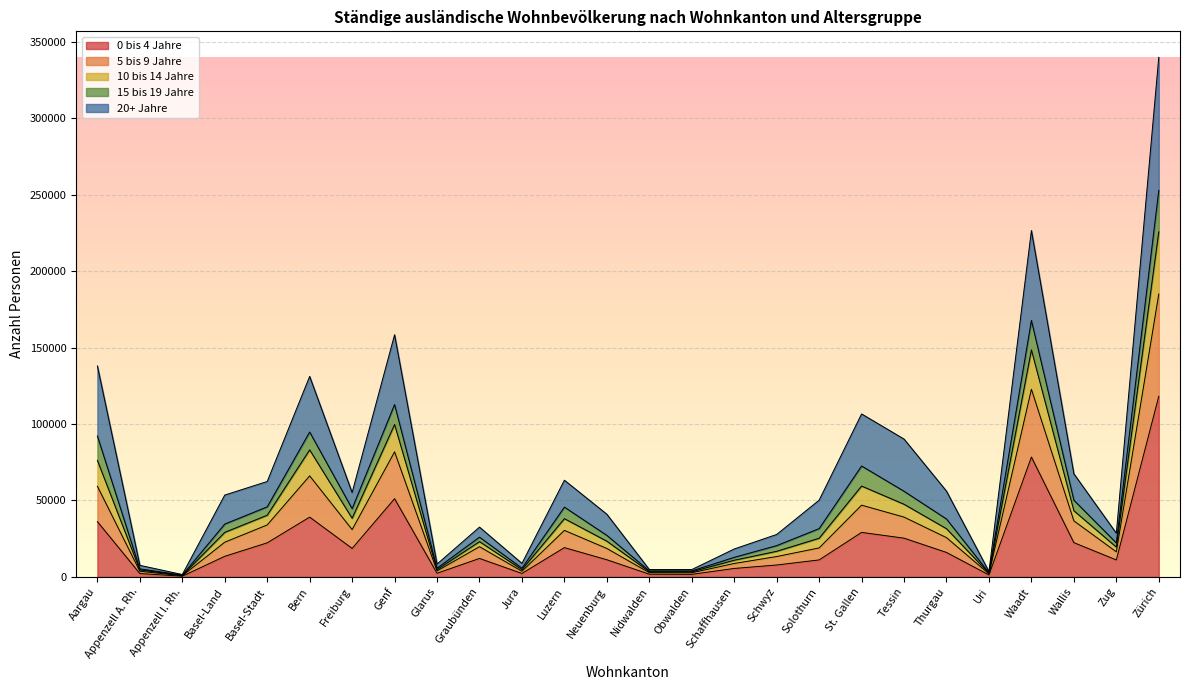

True or false: 0 bis 4 Jahre has a value of 11086 at Zug.

True